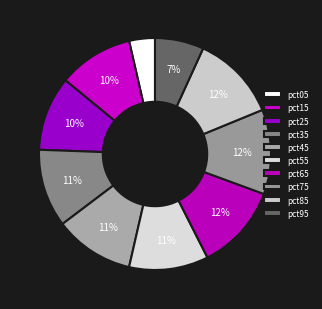

How many segments does this pie chart have?

10